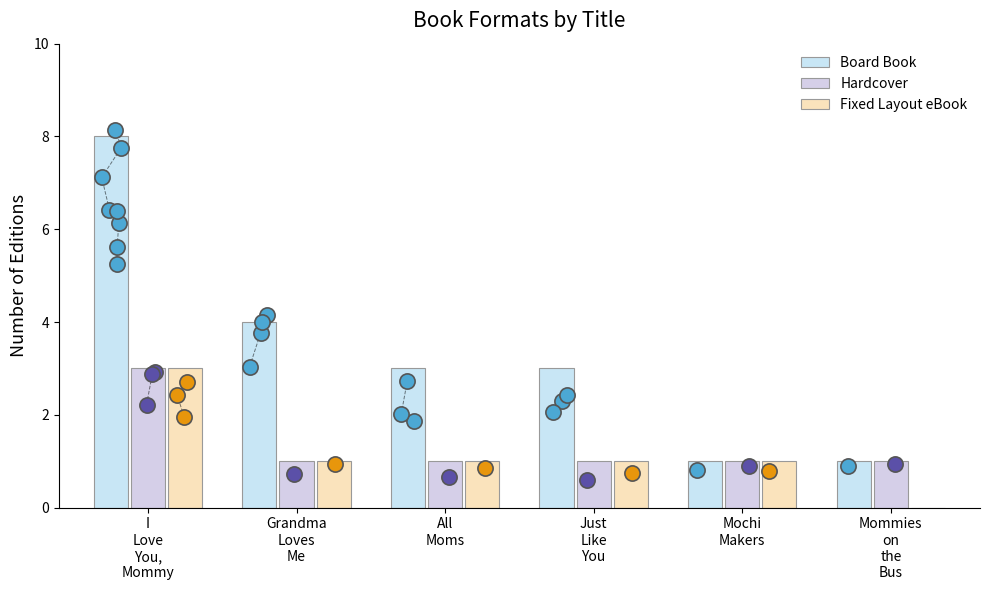

At which category is the sum across all series the highest?

I
Love
You,
Mommy